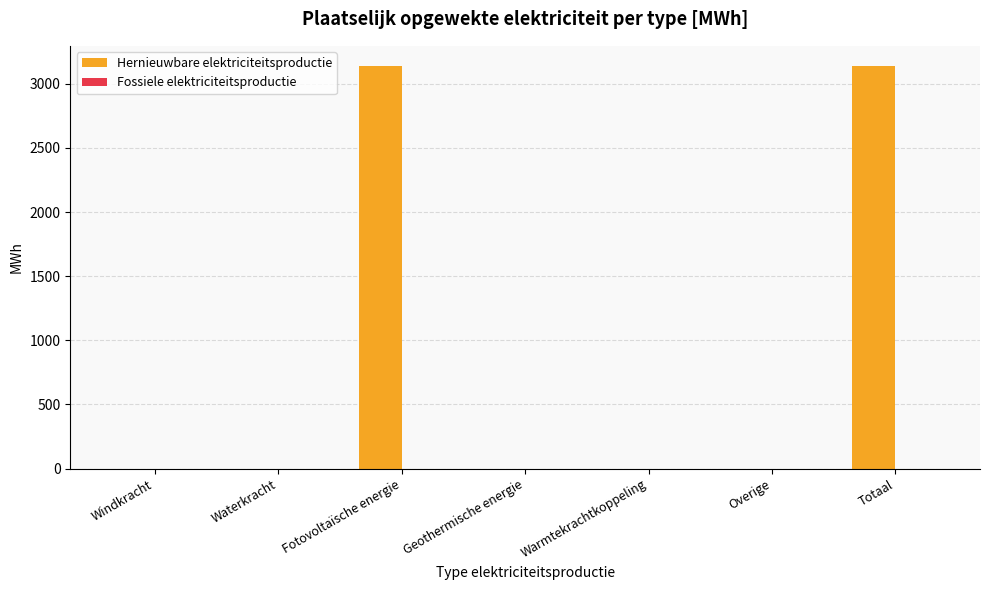

Between Totaal and Windkracht, which is larger?

Totaal